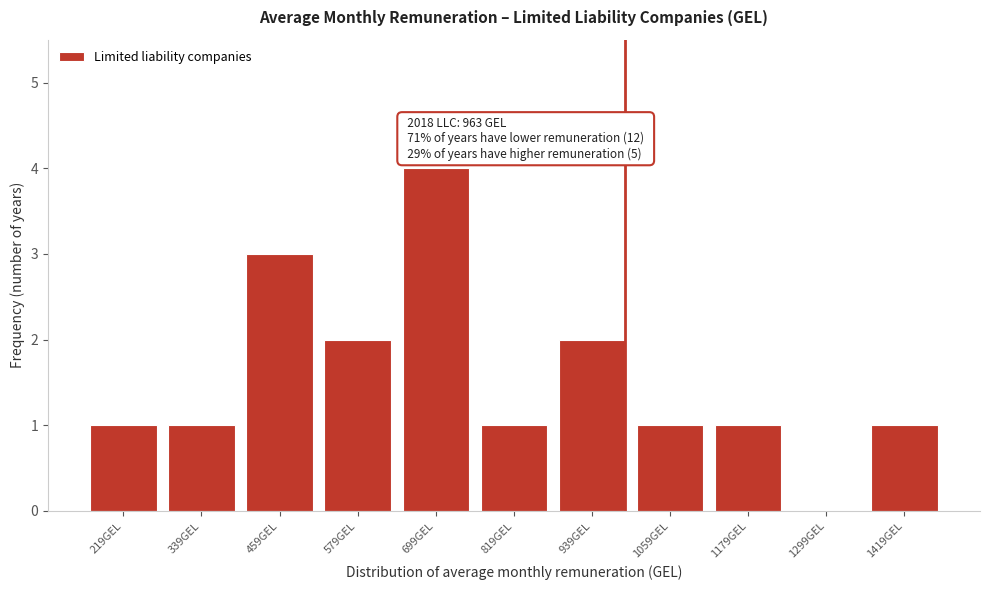

Reading left to right, what are all the values shown in this chart?

219GEL=1	339GEL=1	459GEL=3	579GEL=2	699GEL=4	819GEL=1	939GEL=2	1059GEL=1	1179GEL=1	1299GEL=0	1419GEL=1